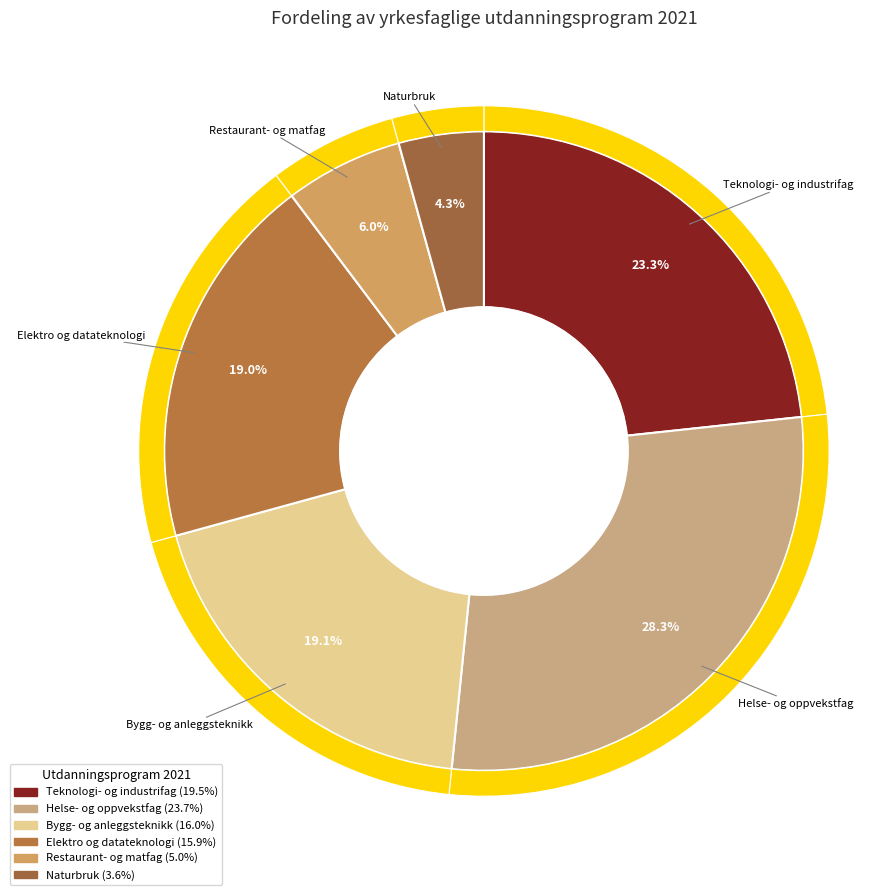

Does any single category account for the majority?

No